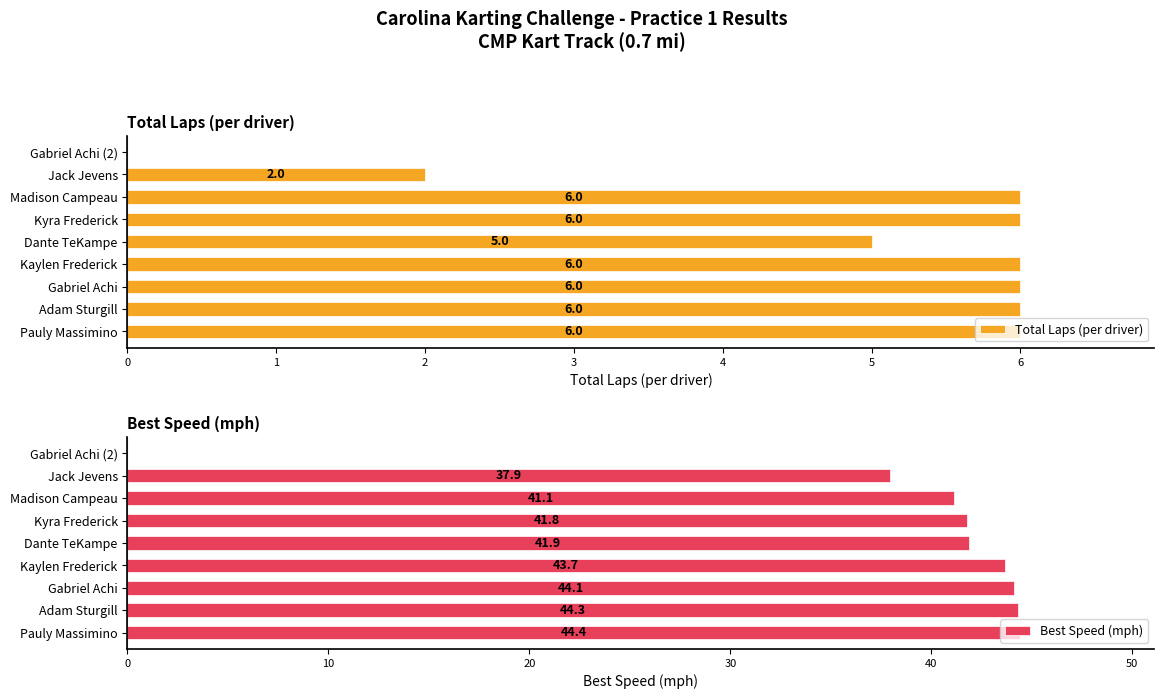

Reading left to right, extract all data points from this chart.

Total Laps (per driver): 6.0	6.0	6.0	6.0	5.0	6.0	6.0	2.0	0.0
Best Speed (mph): 44.4	44.3	44.1	43.7	41.9	41.8	41.1	37.9	0.0